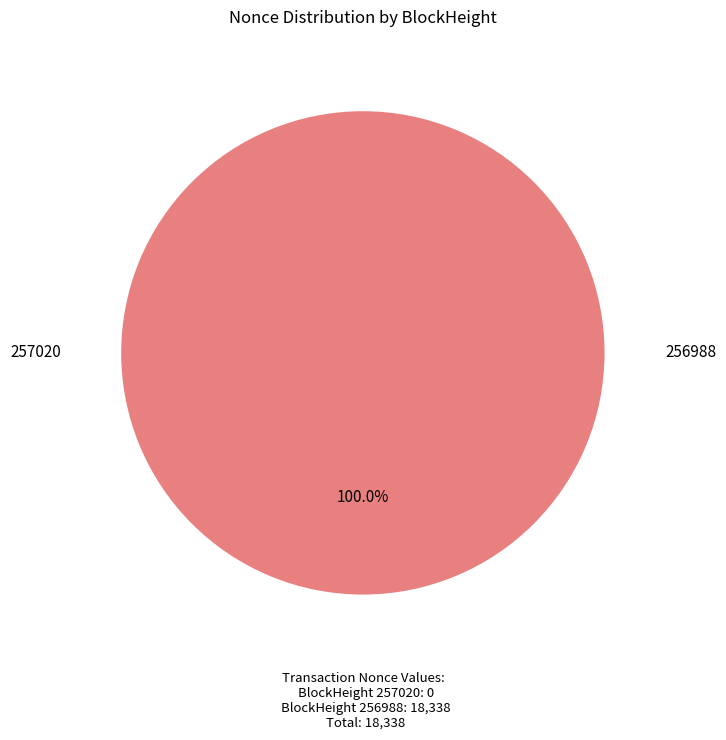

To the nearest percent, what is the combined percentage of 257020 and 256988?

100%